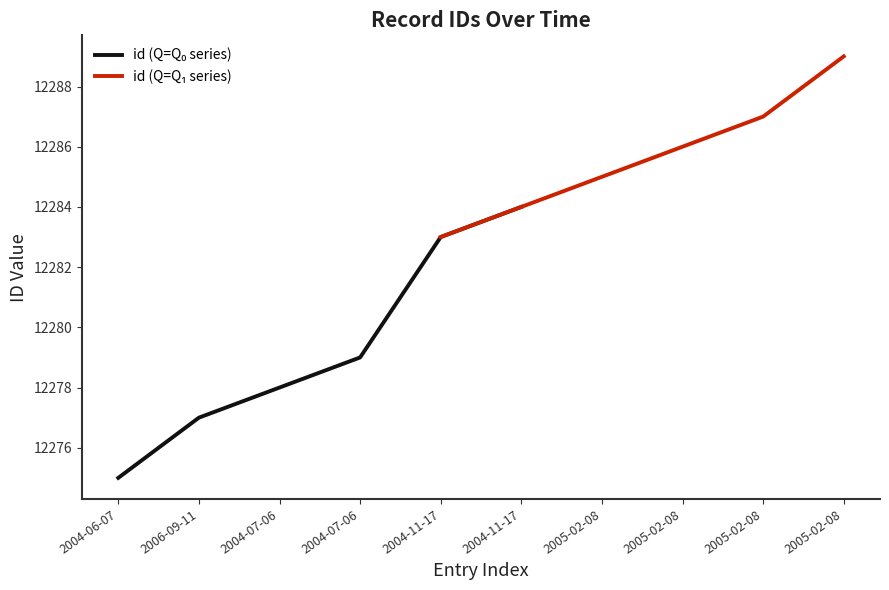

What is the greatest value displayed?

12289